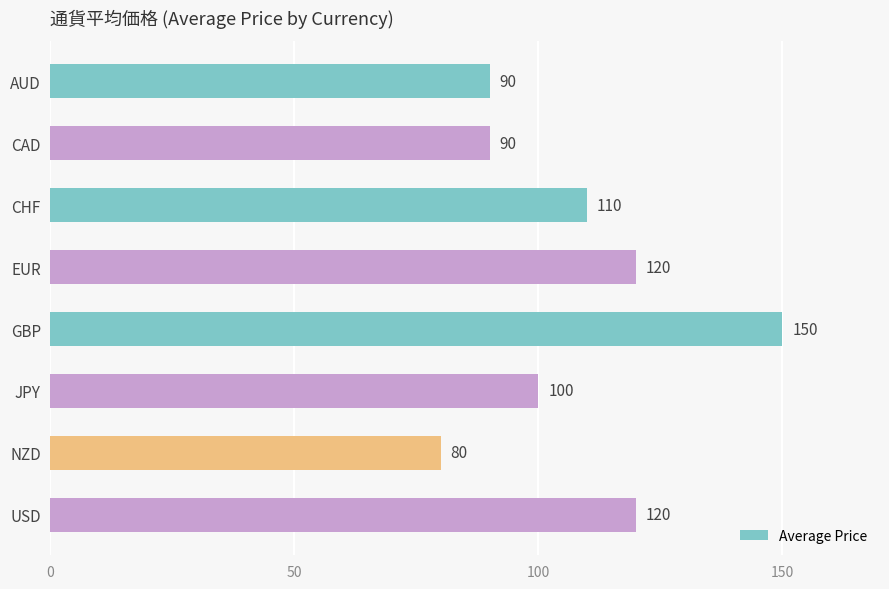

How many series are shown in this chart?

1